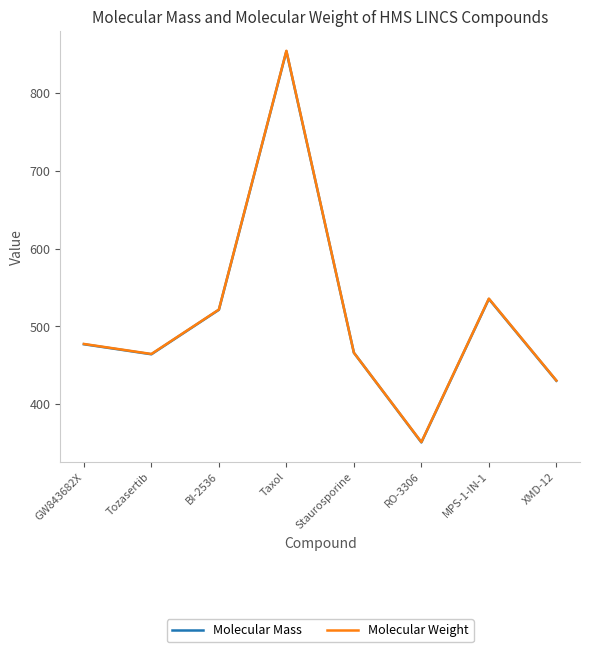

What is the total value across all series at Staurosporine?

932.4